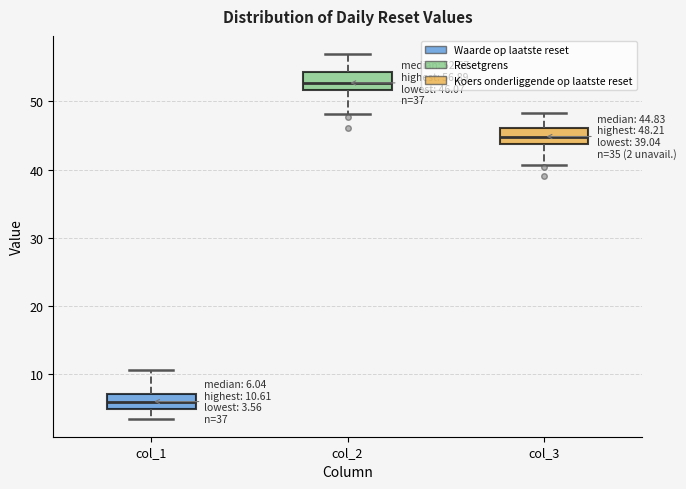

Which box's median line is the lowest?

col_1